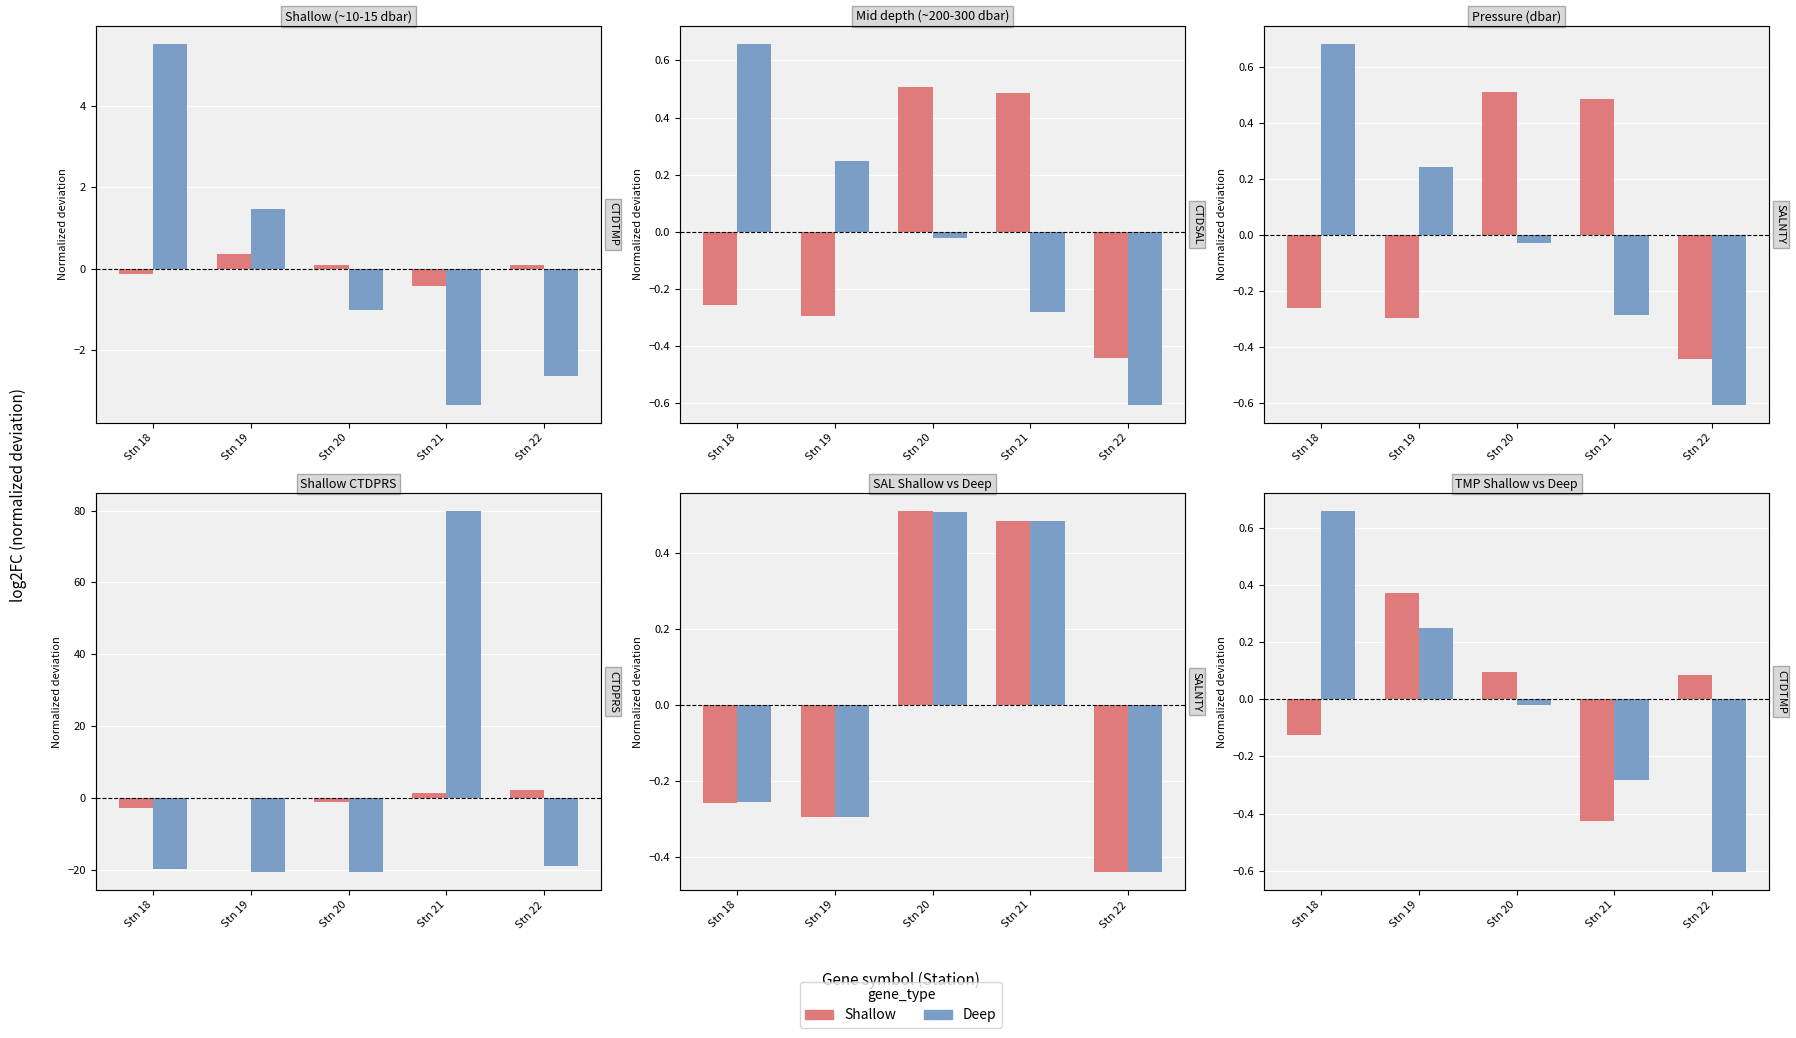

Which category has the highest value in the SALNTY series?

Stn 20